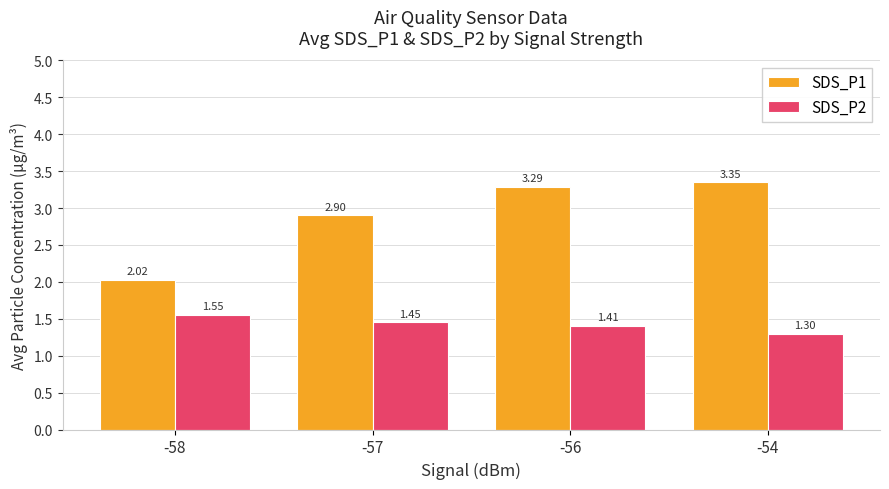

What value does the SDS_P1 series have at -57?

2.9